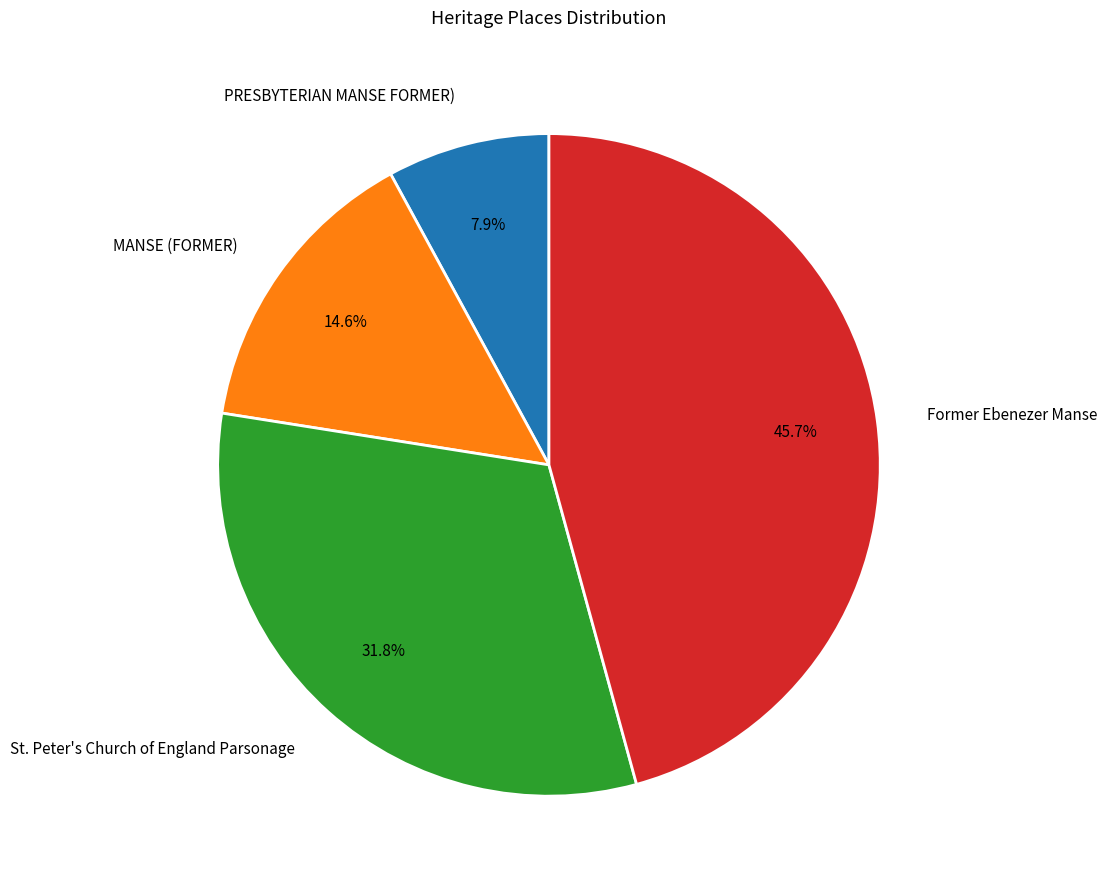

Combined, what portion of the pie is Former Ebenezer Manse and St. Peter's Church of England Parsonage?

77.5%